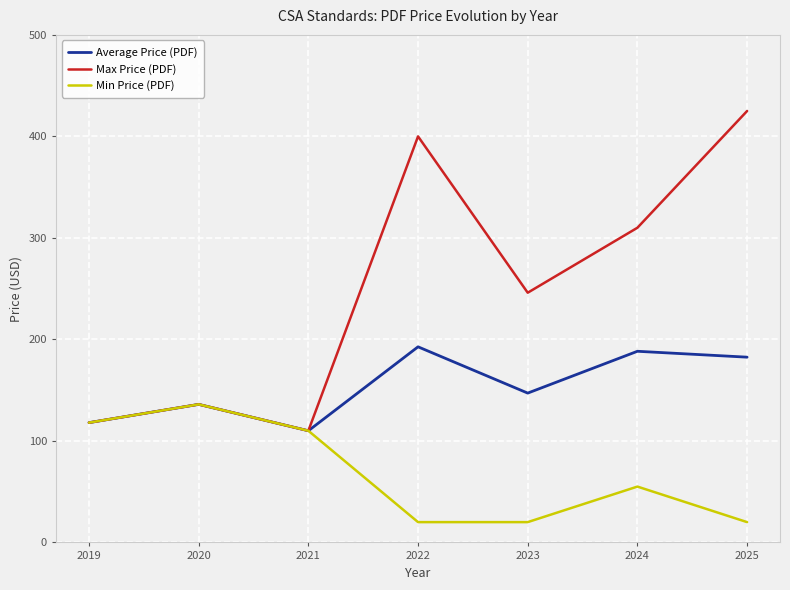

What is the sum of all Max Price (PDF) values?

1745.0